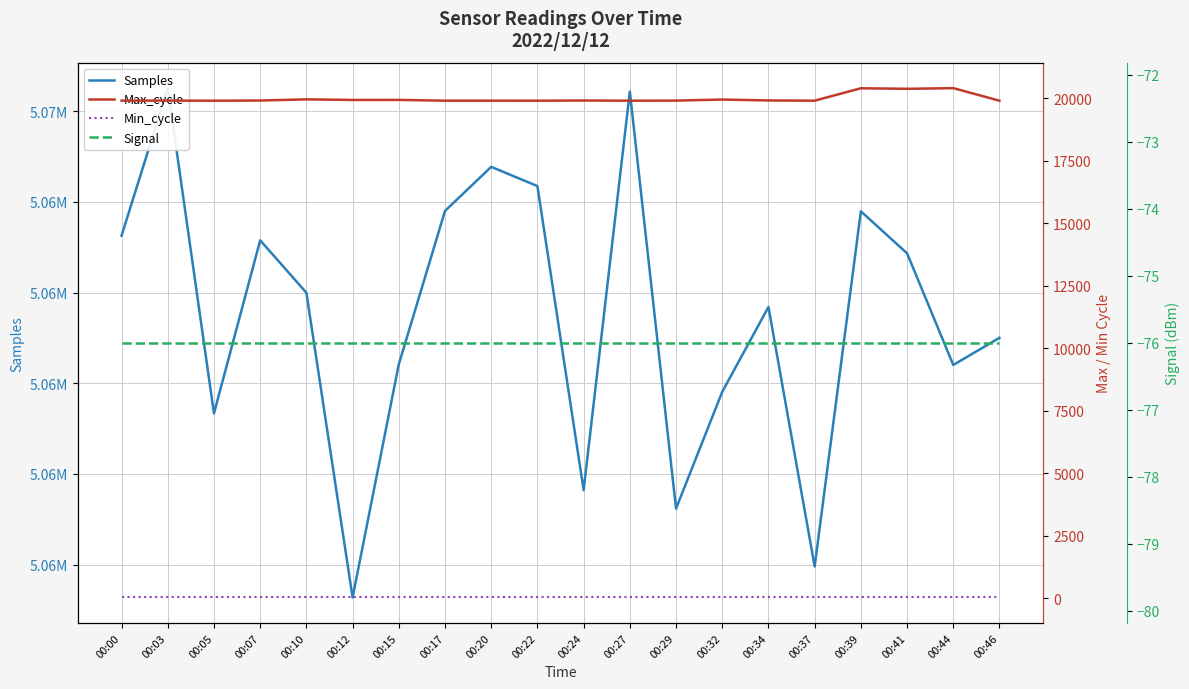

How many lines are shown in the chart?

4